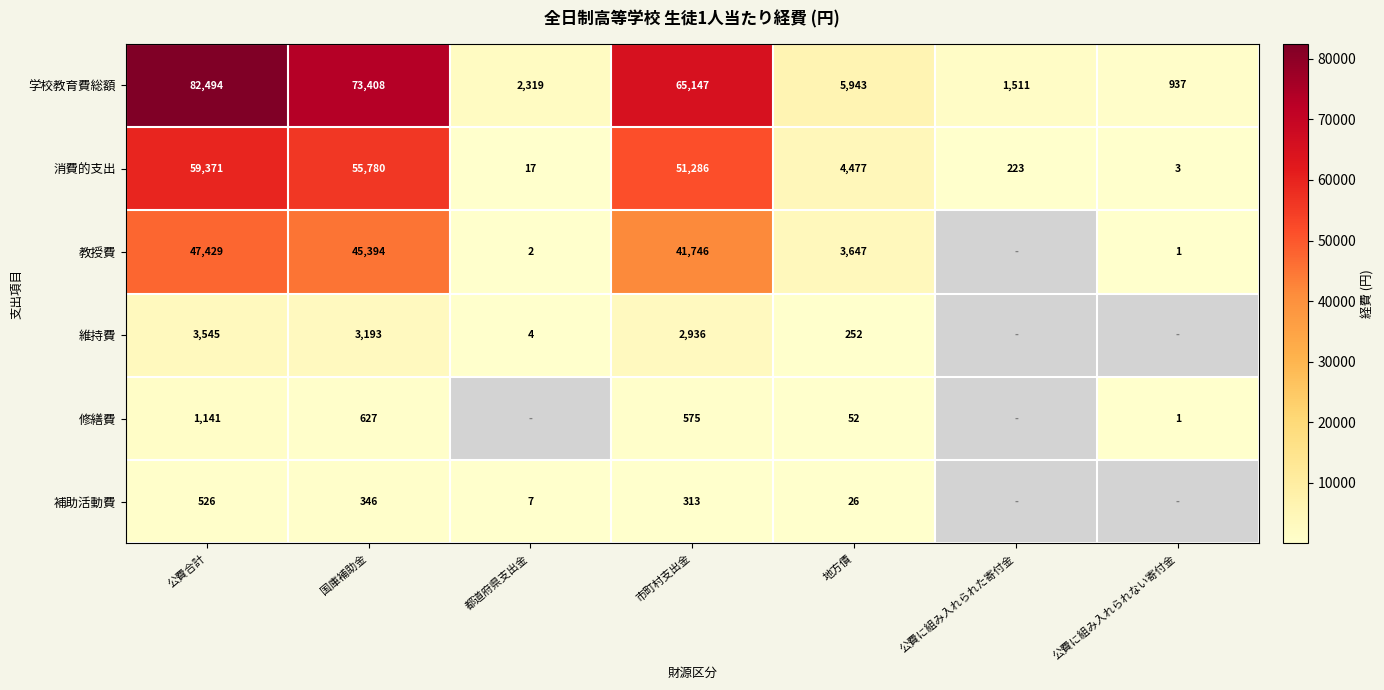

At how many categories does at least one series exceed 61080?

3